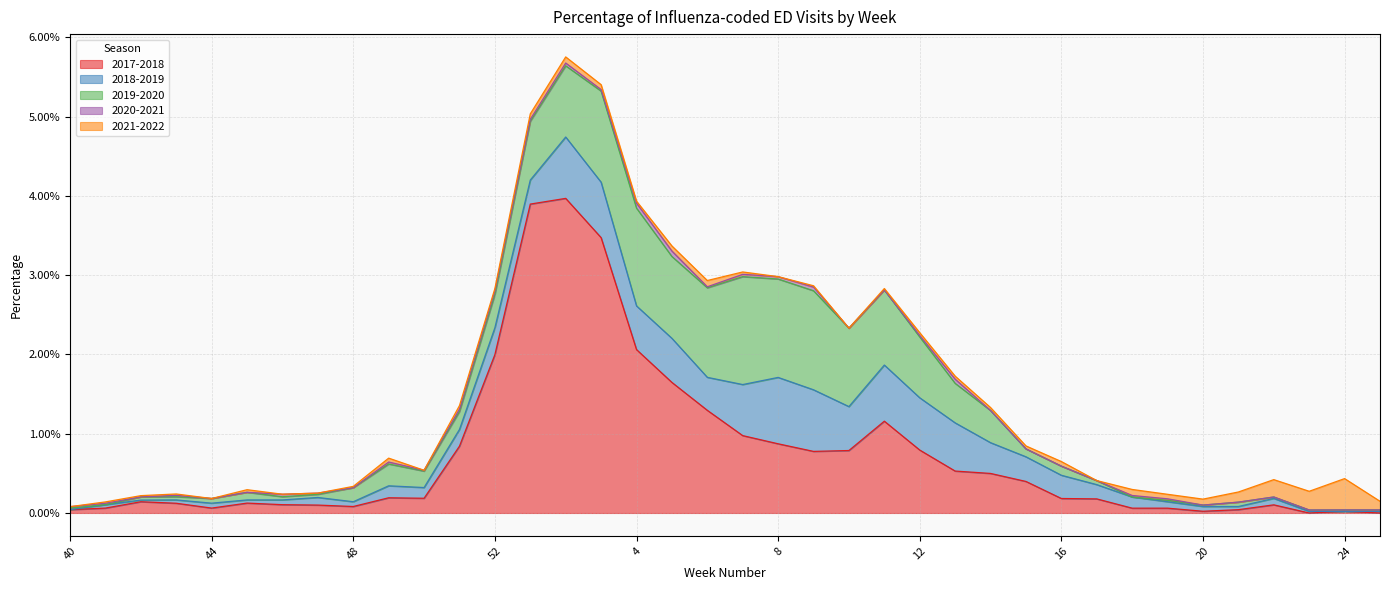

How many interior local peaks does the 2018-2019 series have?

10